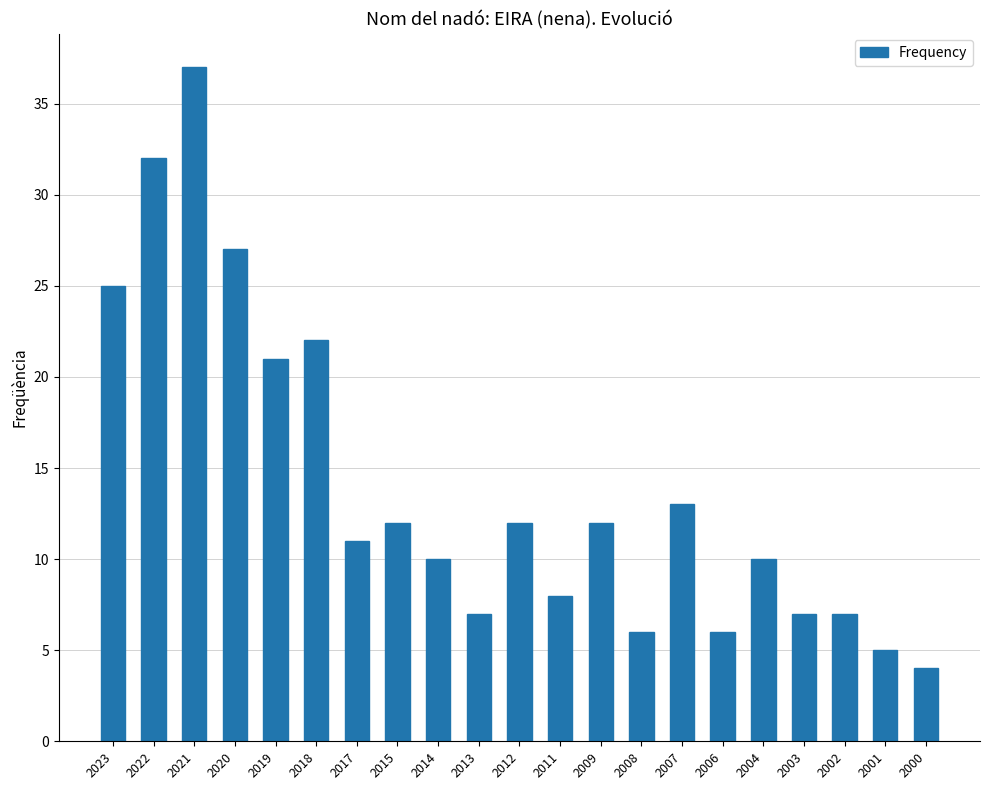

Is it true that the value at 2006 is 6?

True